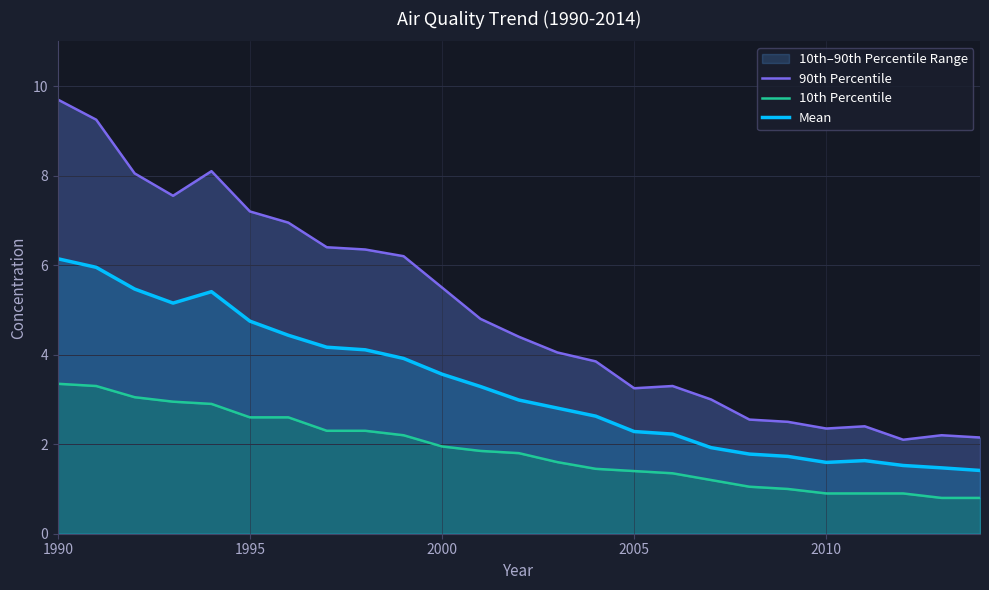

What is the lowest value of the Mean series?

1.4